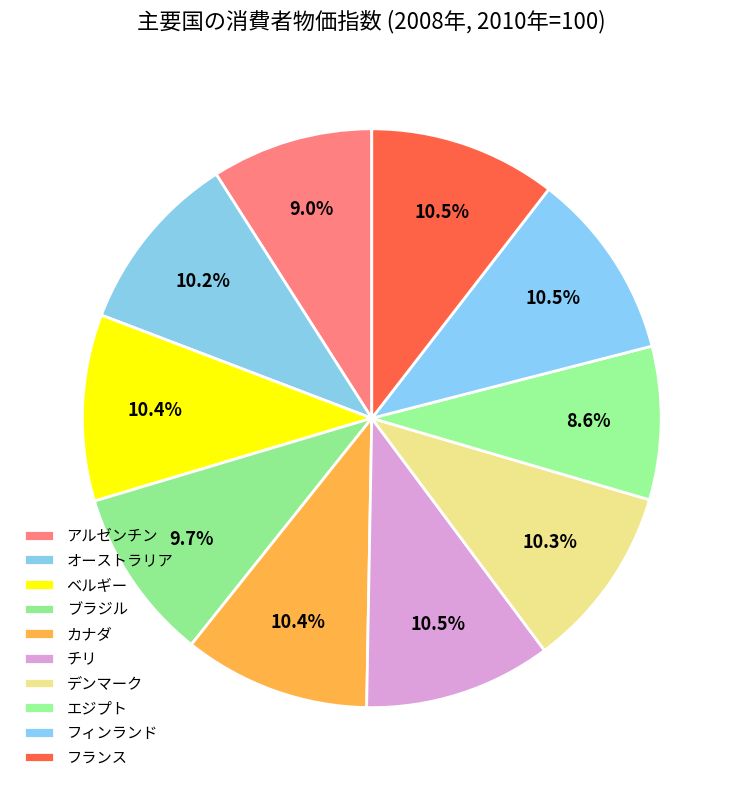

How many slices are in this pie chart?

10